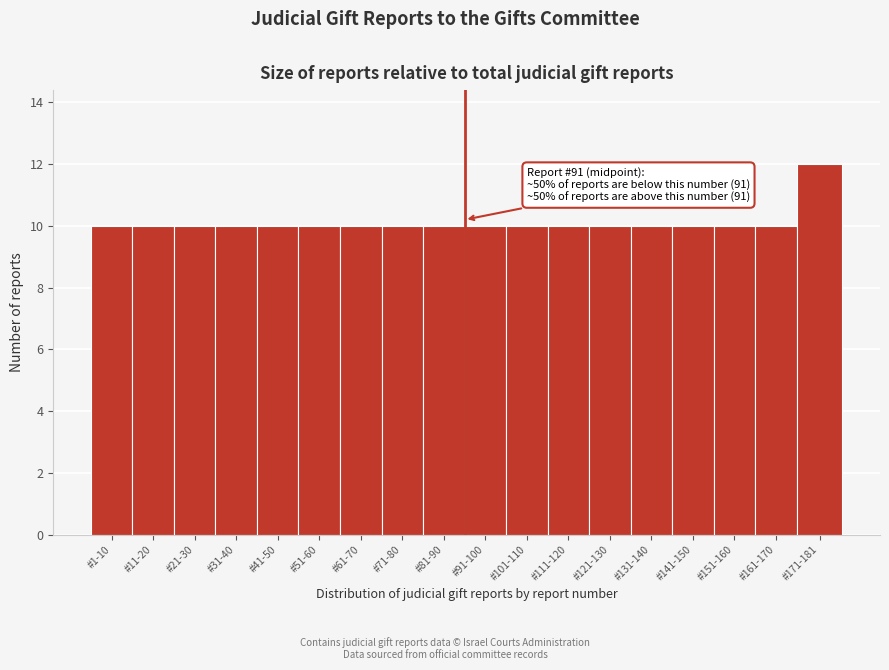

Reading left to right, extract all data points from this chart.

#1-10=10	#11-20=10	#21-30=10	#31-40=10	#41-50=10	#51-60=10	#61-70=10	#71-80=10	#81-90=10	#91-100=10	#101-110=10	#111-120=10	#121-130=10	#131-140=10	#141-150=10	#151-160=10	#161-170=10	#171-181=12